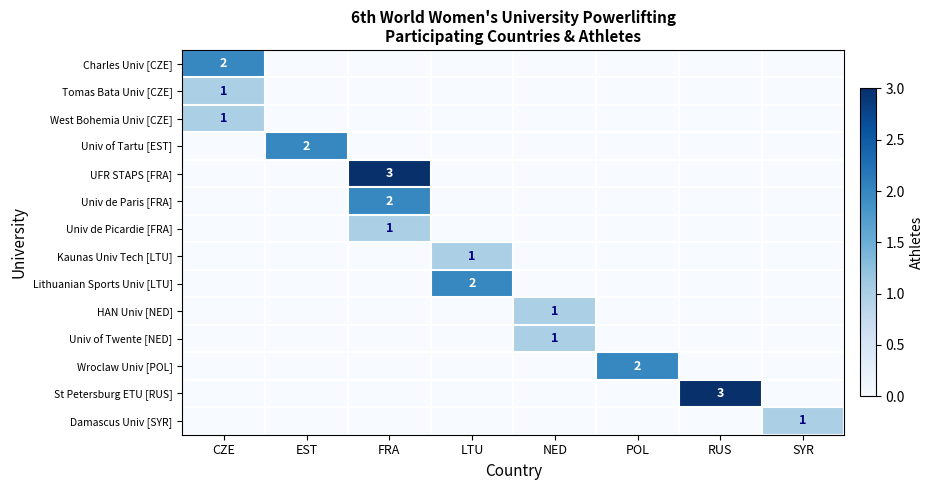

Is it true that Wroclaw Univ [POL] equals 2 at POL?

True